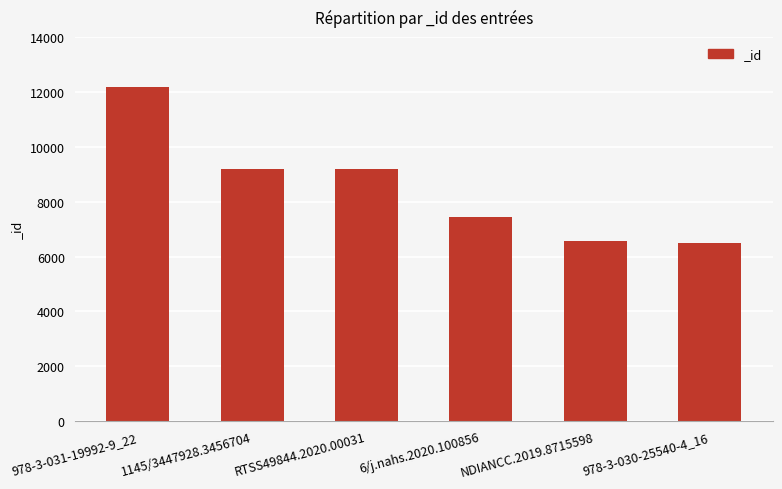

The value at 978-3-030-25540-4_16 is 1709. True or false?

False